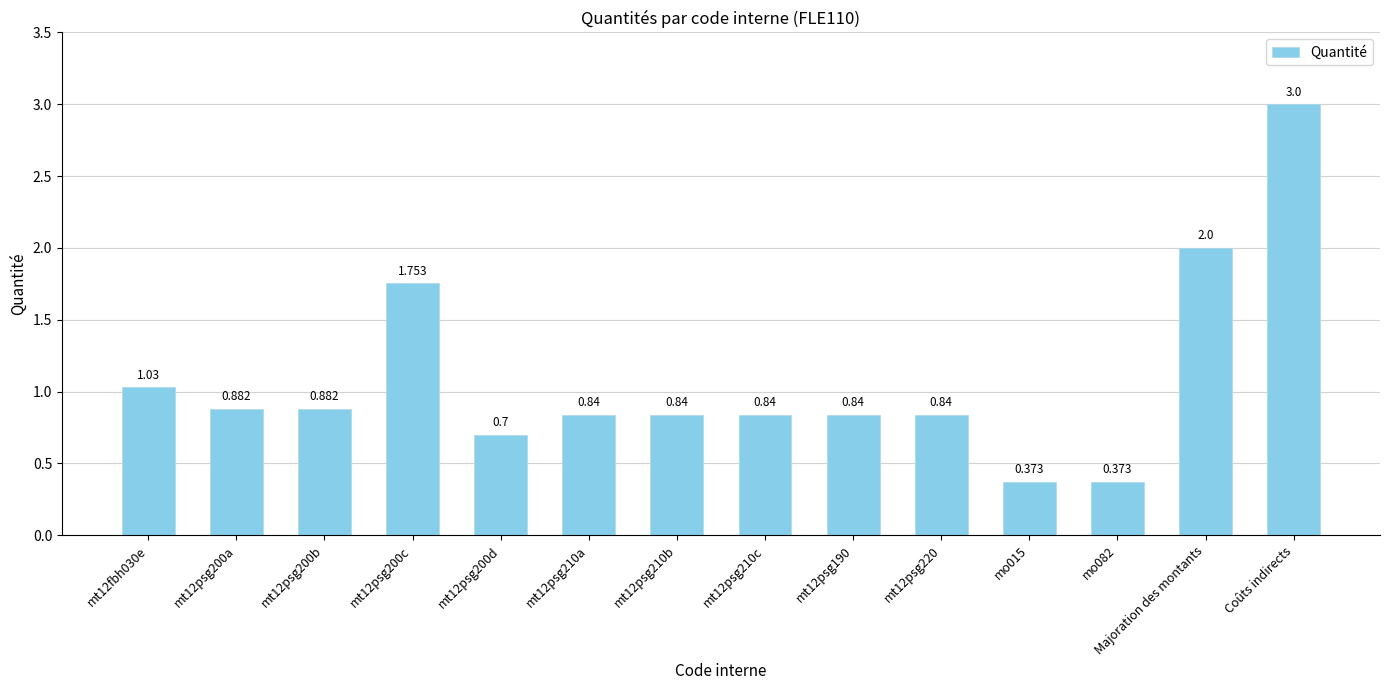

How many bars are there in total?

14